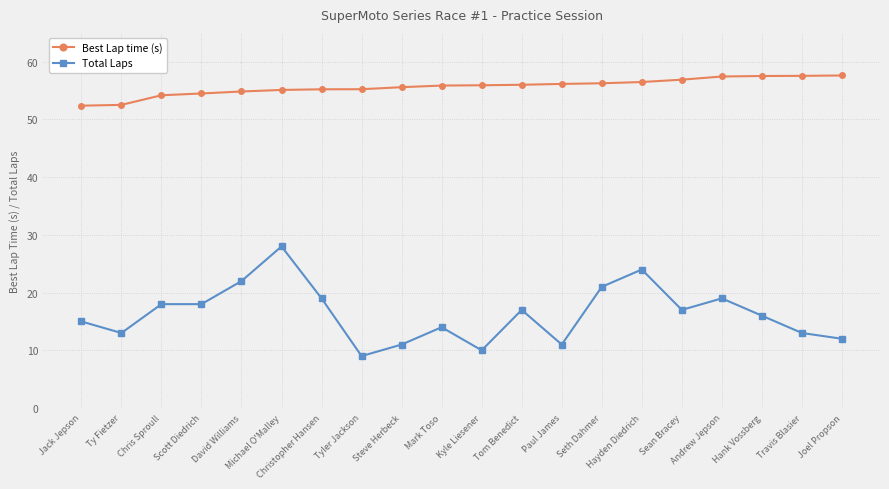

List the series in order of their overall mean, lowest first.

Total Laps, Best Lap time (s)